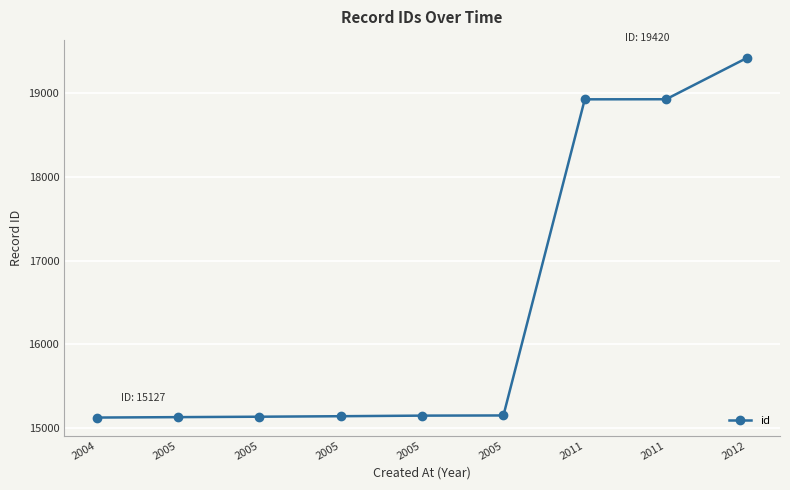

Which category has the lowest value across all series?

2004